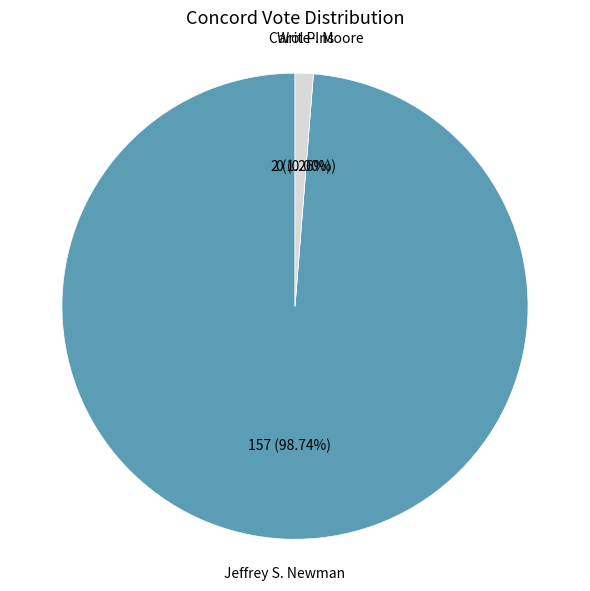

Rank the categories by value from highest to lowest.

Jeffrey S. Newman, Write-Ins, Carol P. Moore